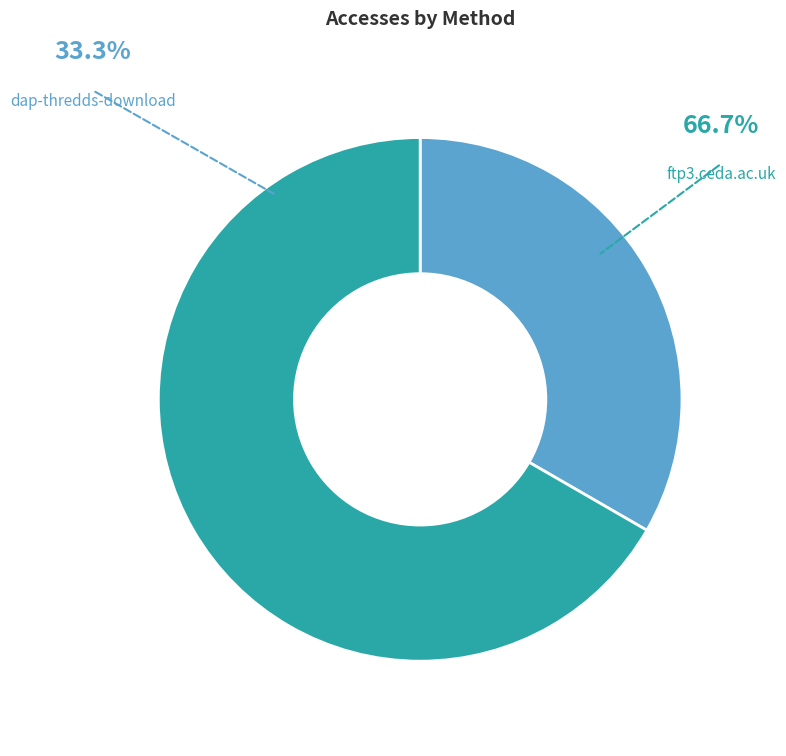

Rank the categories by value from lowest to highest.

dap-thredds-download, ftp3.ceda.ac.uk